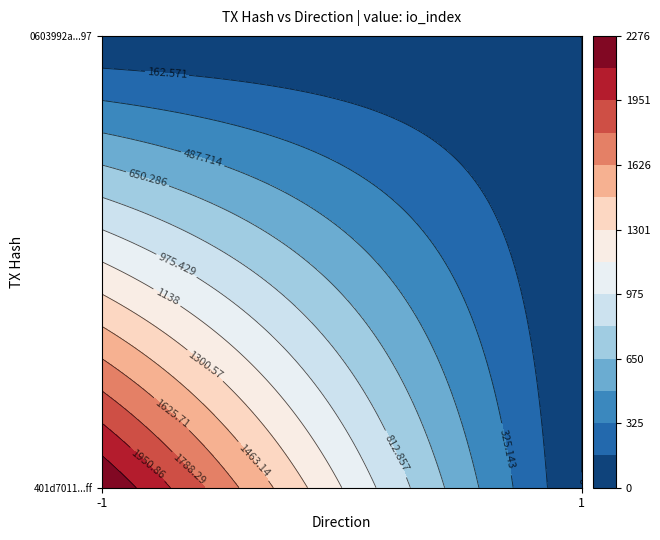

Reading left to right, transcribe all the data shown in this chart.

401d7011ceb017b8f7d91ce889637ed997e45ff: direction=-1	io_index=2276
0603992a074521e0dd6552e76bbb8497a5c8297: direction=1	io_index=0